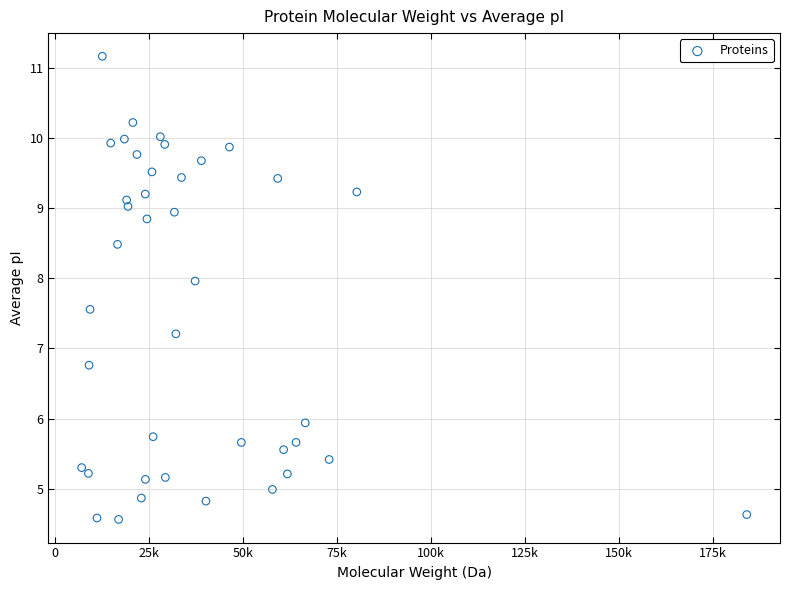

What is the range of Y values (max minus min)?

6.6